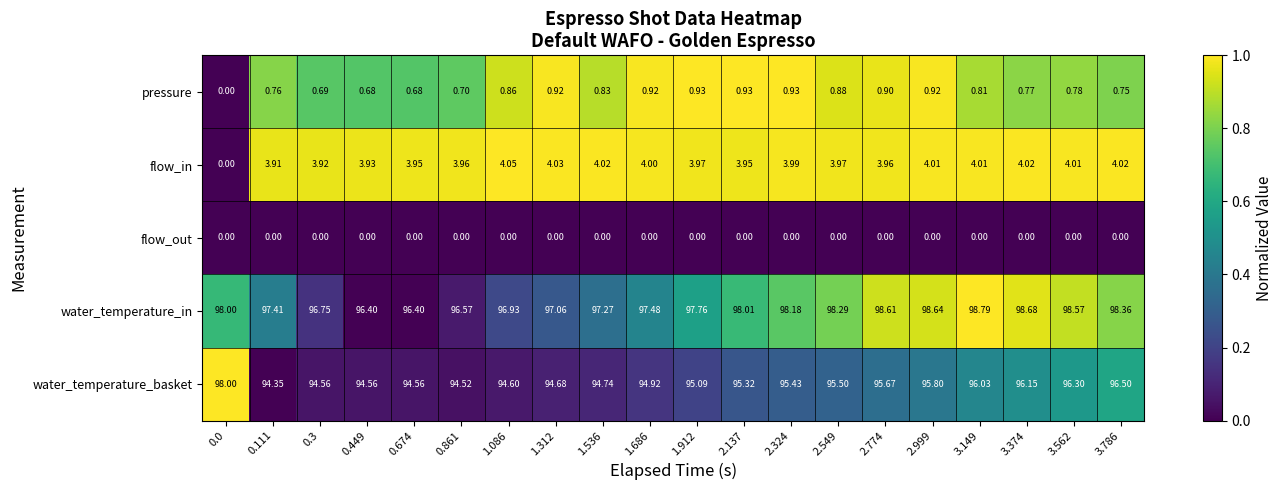

Which series has the largest range (max minus min)?

flow_in